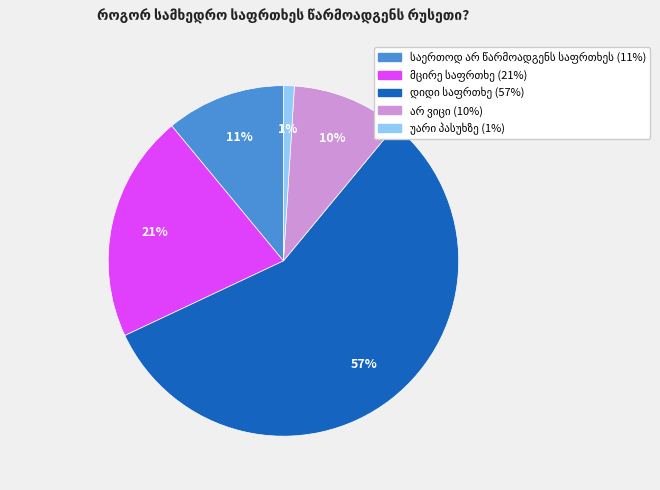

Does any single category account for the majority?

Yes